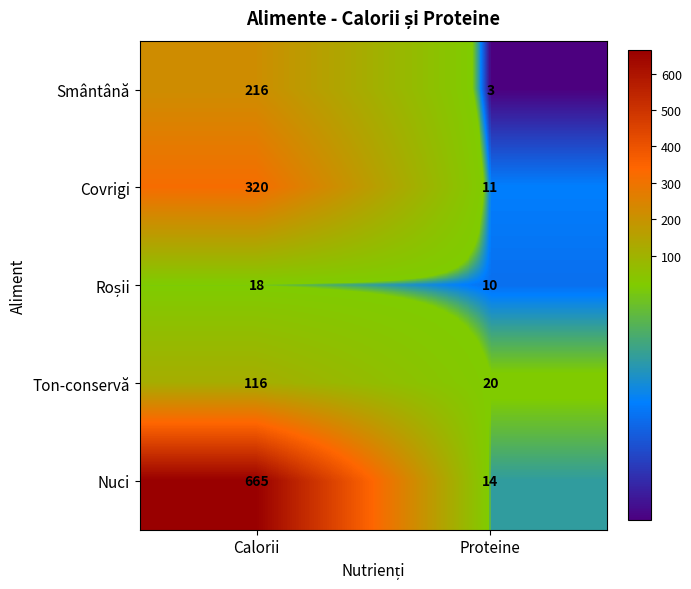

The Covrigi series shows 320 at Calorii. True or false?

True